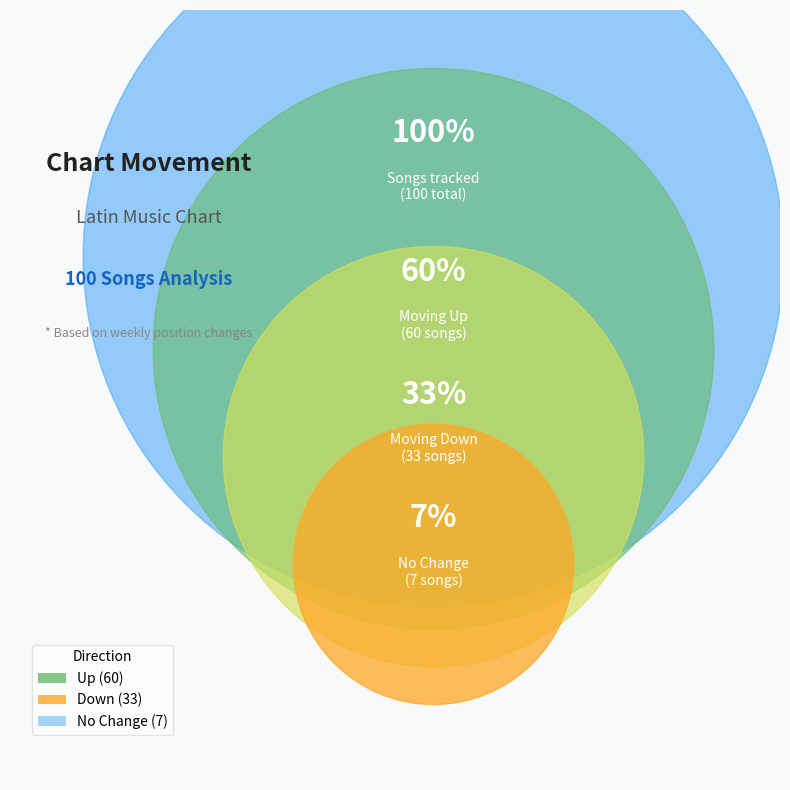

What is the largest slice in the pie chart?

up